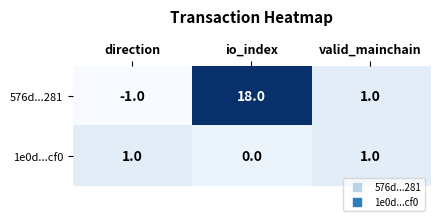

What is the difference between the 576d...281 values at direction and io_index?

19